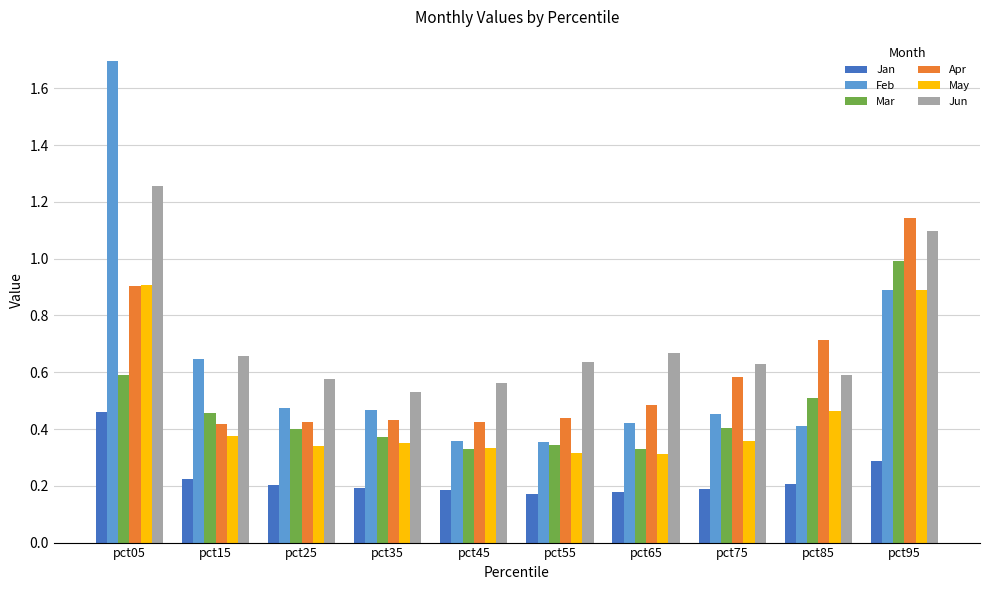

What are all the series names shown in the legend?

Jan, Feb, Mar, Apr, May, Jun